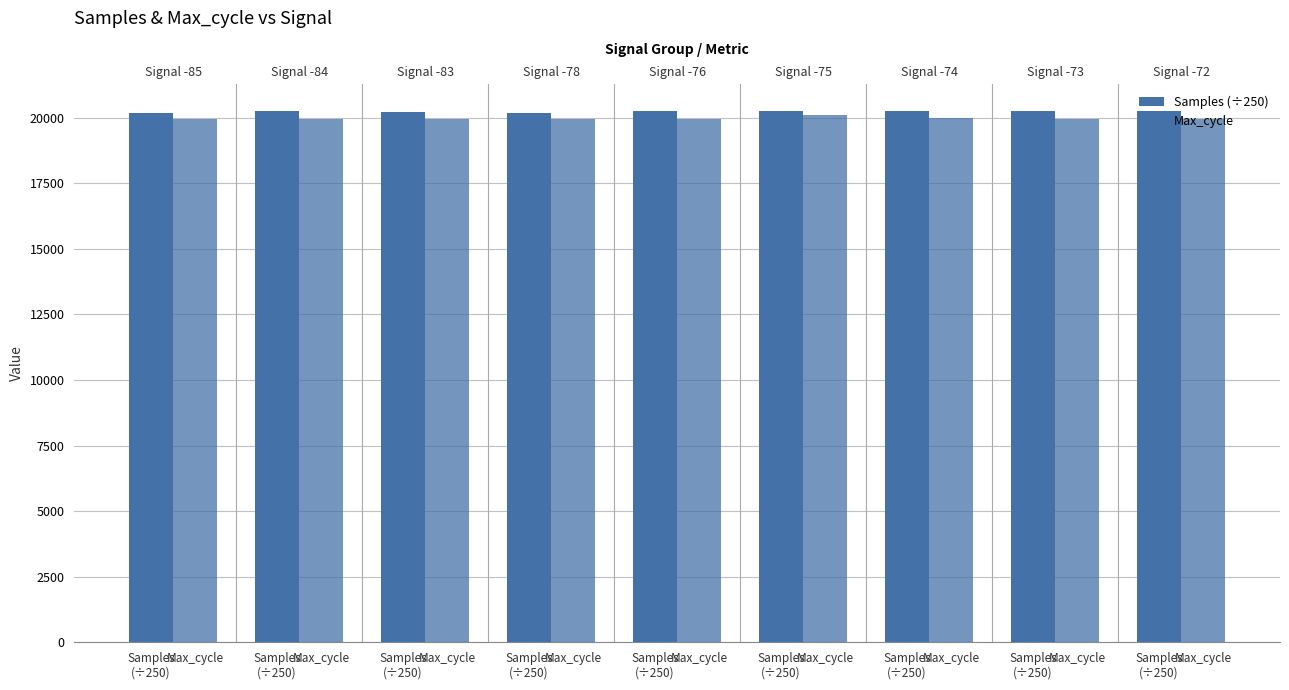

What is the difference between the maximum and second lowest values in the Samples (÷250) series?

71.6